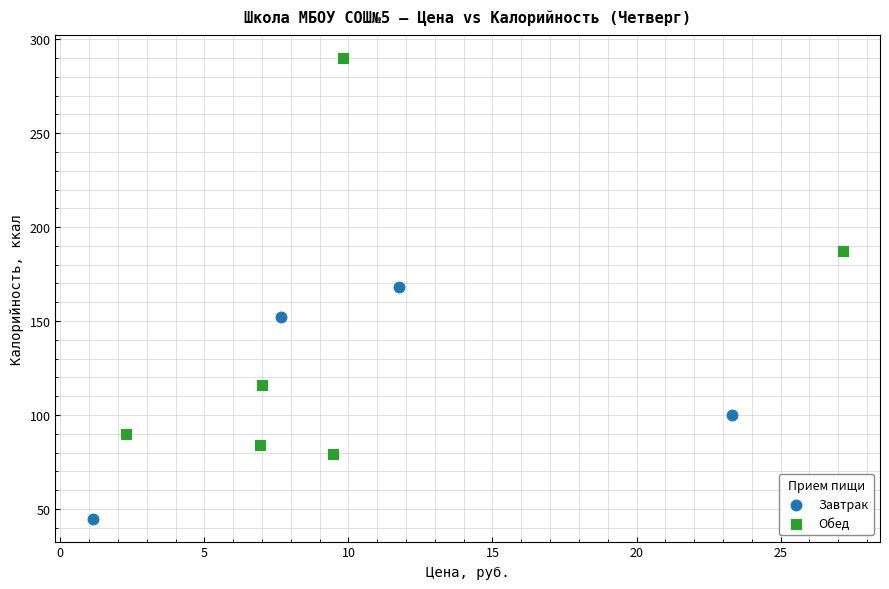

Which series has the largest Y range (max minus min)?

Обед